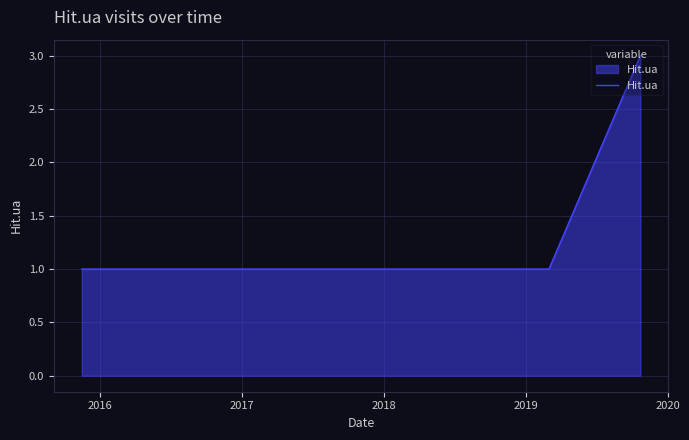

Reading right to left, extract all data points from this chart.

3	1	1	1	1	1	1	1	1	1	1	1	1	1	1	1	1	1	1	1	1	1	1